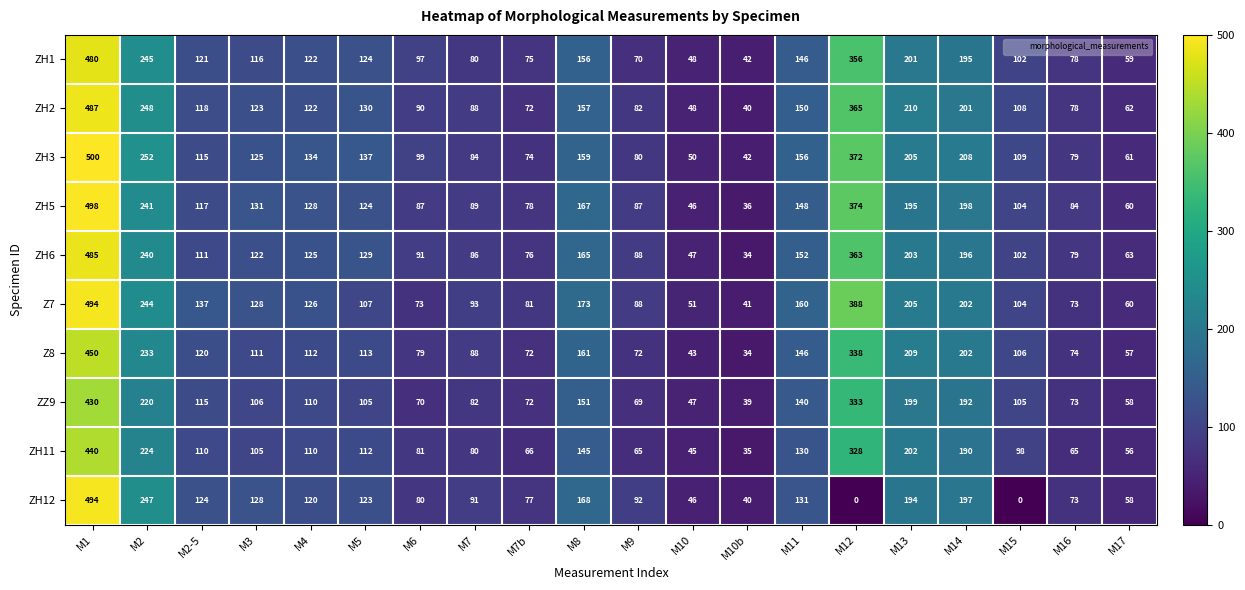

The value of ZH12 at M2-5 is 35. True or false?

False